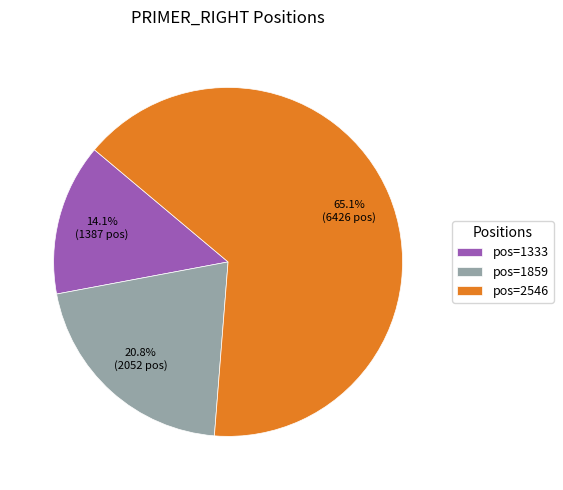

What is the smallest slice in the pie chart?

pos=1333